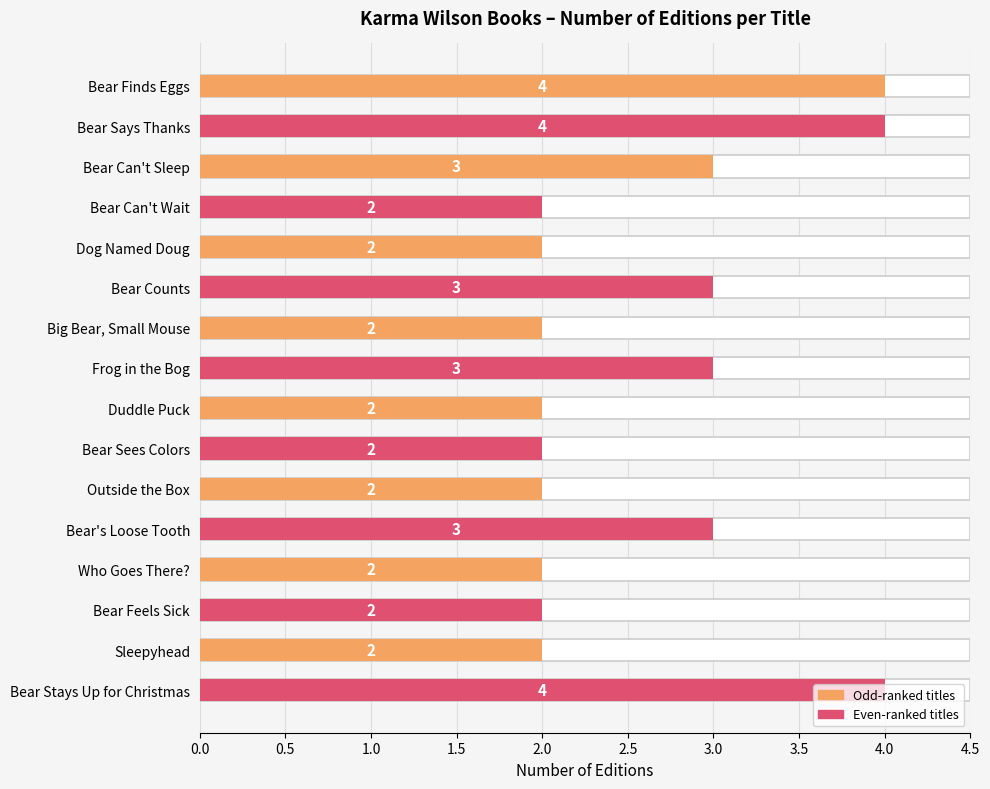

What is the change in value from Bear Sees Colors to Bear's Loose Tooth?

+1